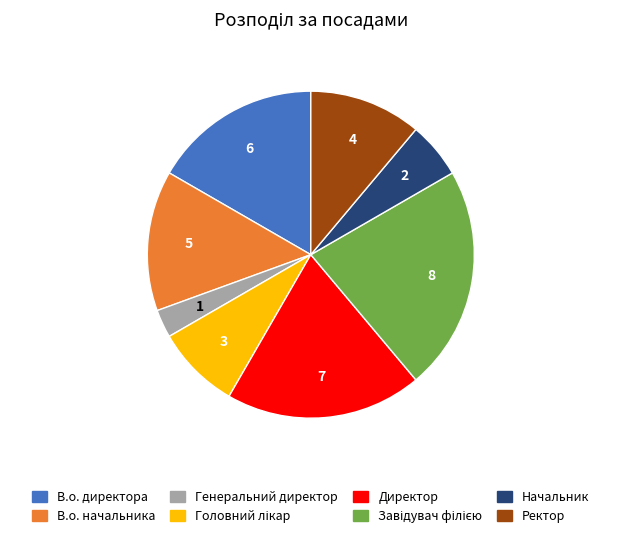

Is there any slice that represents more than half of the pie?

No